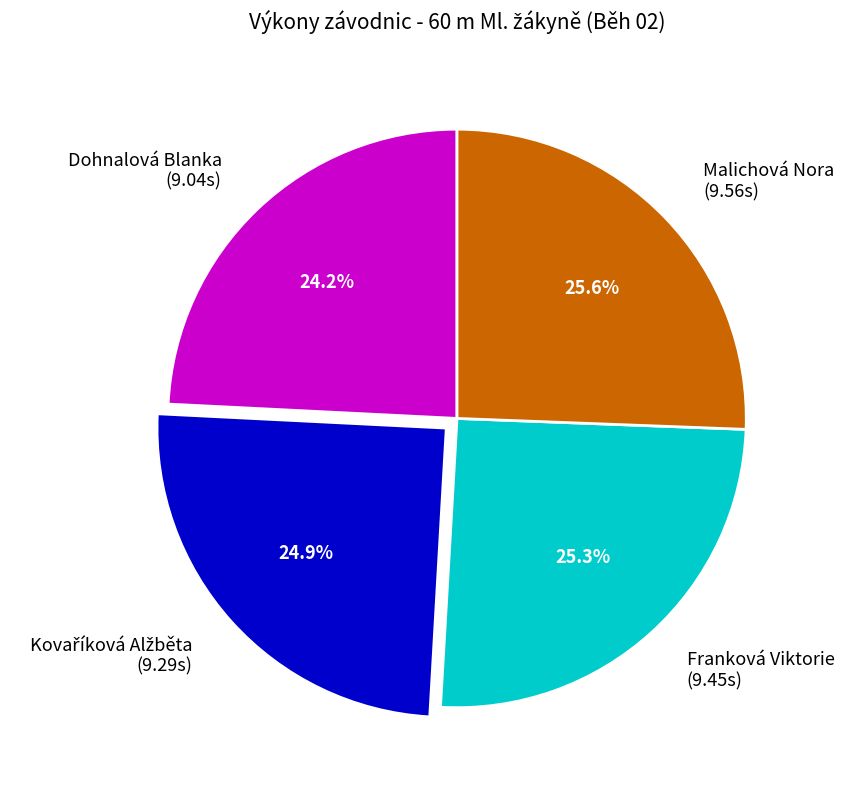

How much of the chart is everything except Dohnalová Blanka?

75.8%